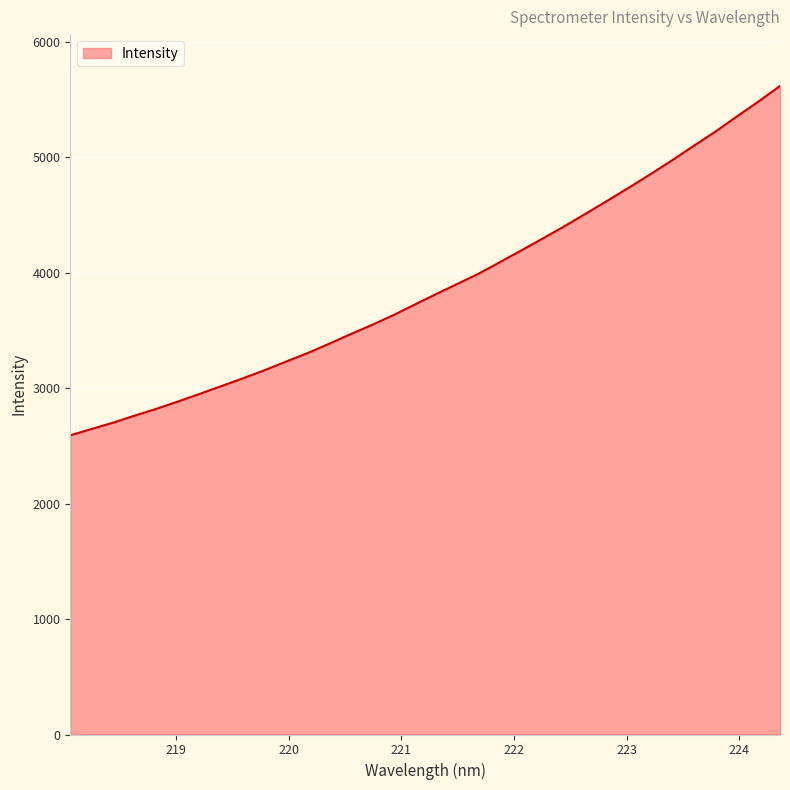

What is the greatest value displayed?

5615.9